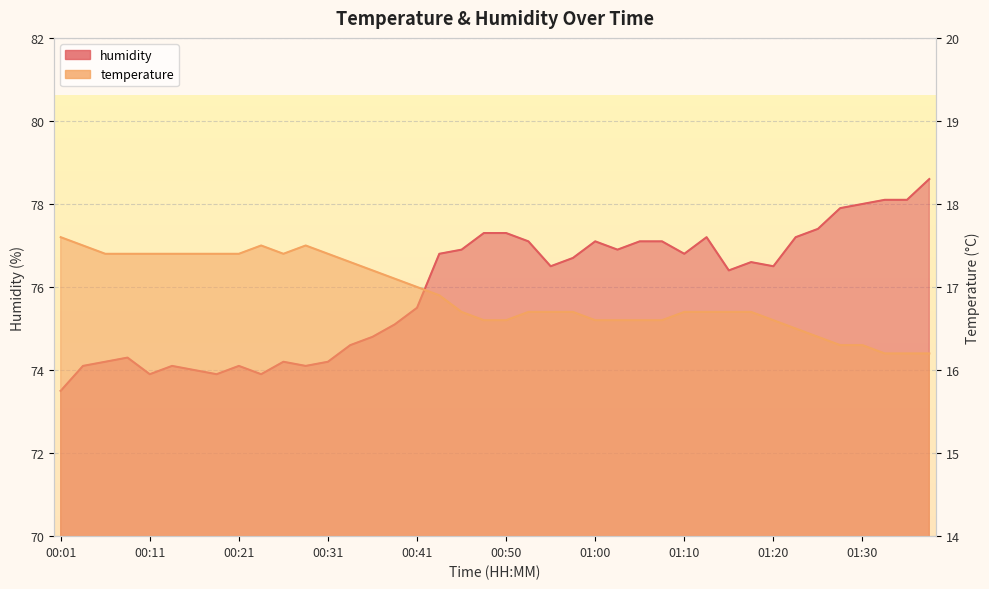

At which label is humidity closest to 76?

01:15